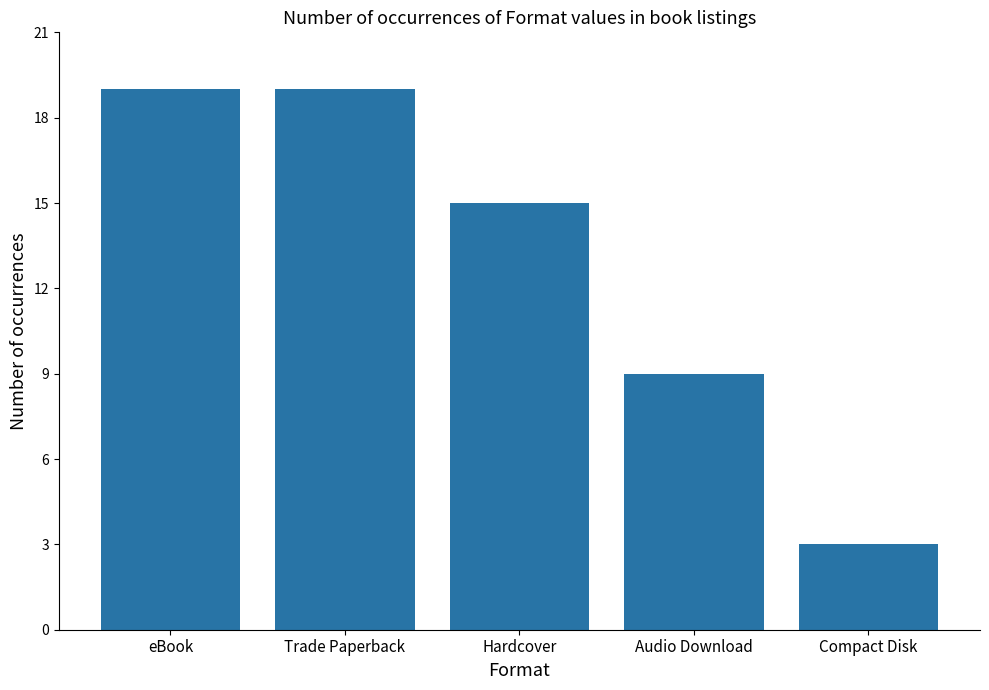

Reading left to right, list all the values displayed in this chart.

19	19	15	9	3